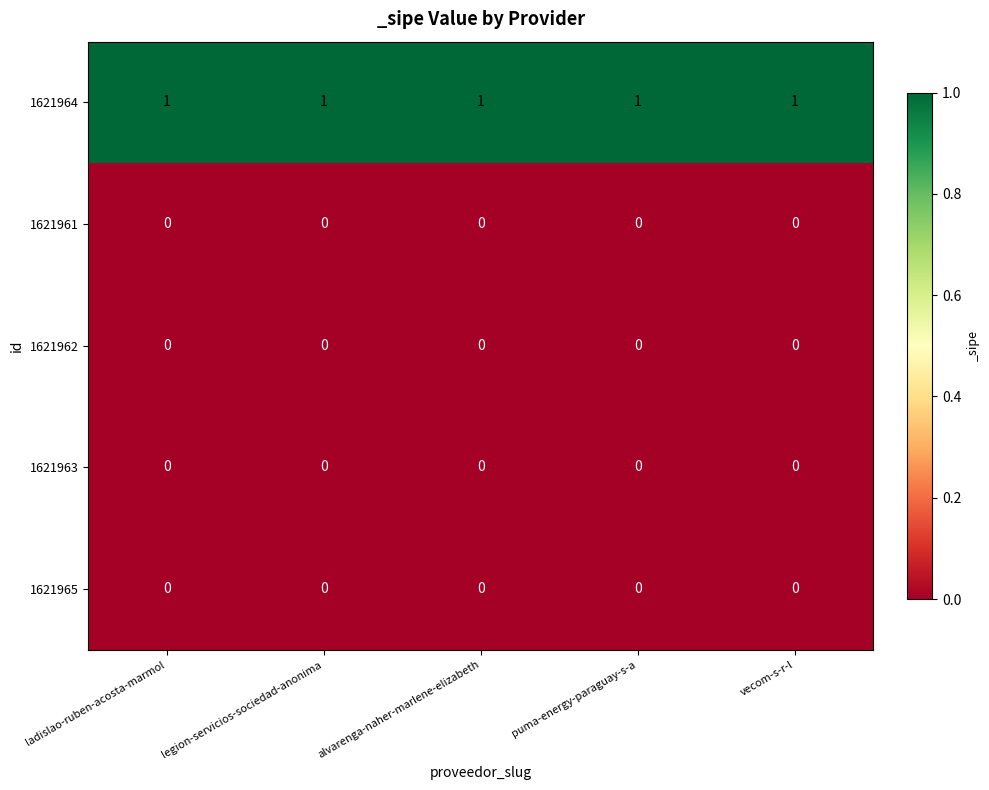

Is it true that 1621965 equals 0 at vecom-s-r-l?

True